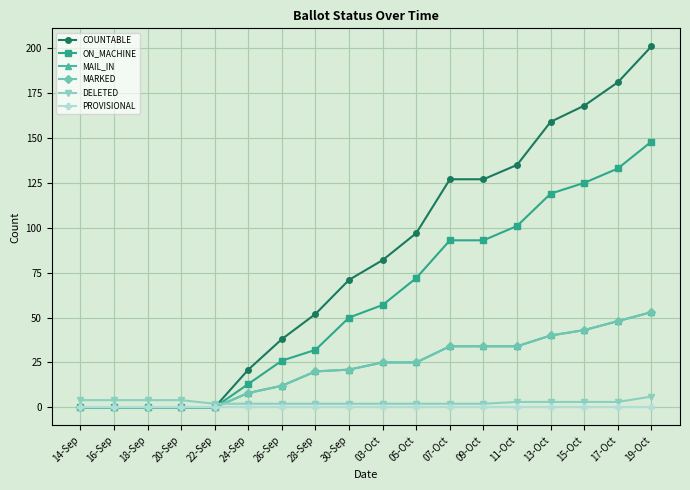

Reading left to right, list all the values displayed in this chart.

COUNTABLE: 14-Sep=0	16-Sep=0	18-Sep=0	20-Sep=0	22-Sep=0	24-Sep=21	26-Sep=38	28-Sep=52	30-Sep=71	03-Oct=82	05-Oct=97	07-Oct=127	09-Oct=127	11-Oct=135	13-Oct=159	15-Oct=168	17-Oct=181	19-Oct=201
ON_MACHINE: 14-Sep=0	16-Sep=0	18-Sep=0	20-Sep=0	22-Sep=0	24-Sep=13	26-Sep=26	28-Sep=32	30-Sep=50	03-Oct=57	05-Oct=72	07-Oct=93	09-Oct=93	11-Oct=101	13-Oct=119	15-Oct=125	17-Oct=133	19-Oct=148
MAIL_IN: 14-Sep=0	16-Sep=0	18-Sep=0	20-Sep=0	22-Sep=0	24-Sep=8	26-Sep=12	28-Sep=20	30-Sep=21	03-Oct=25	05-Oct=25	07-Oct=34	09-Oct=34	11-Oct=34	13-Oct=40	15-Oct=43	17-Oct=48	19-Oct=53
MARKED: 14-Sep=0	16-Sep=0	18-Sep=0	20-Sep=0	22-Sep=0	24-Sep=8	26-Sep=12	28-Sep=20	30-Sep=21	03-Oct=25	05-Oct=25	07-Oct=34	09-Oct=34	11-Oct=34	13-Oct=40	15-Oct=43	17-Oct=48	19-Oct=53
DELETED: 14-Sep=4	16-Sep=4	18-Sep=4	20-Sep=4	22-Sep=2	24-Sep=2	26-Sep=2	28-Sep=2	30-Sep=2	03-Oct=2	05-Oct=2	07-Oct=2	09-Oct=2	11-Oct=3	13-Oct=3	15-Oct=3	17-Oct=3	19-Oct=6
PROVISIONAL: 14-Sep=0	16-Sep=0	18-Sep=0	20-Sep=0	22-Sep=0	24-Sep=0	26-Sep=0	28-Sep=0	30-Sep=0	03-Oct=0	05-Oct=0	07-Oct=0	09-Oct=0	11-Oct=0	13-Oct=0	15-Oct=0	17-Oct=0	19-Oct=0